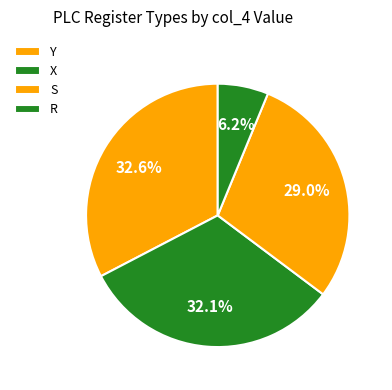

How many segments does this pie chart have?

4